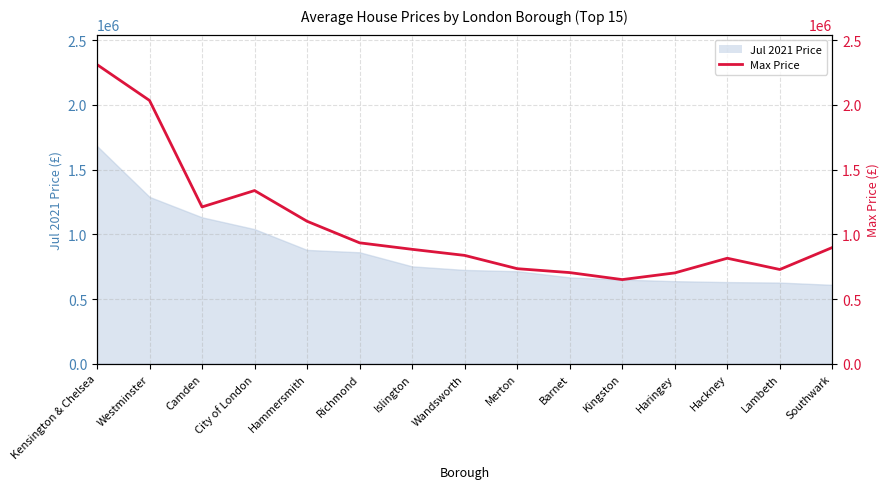

What is the label of the 11th point from the left?

Kingston